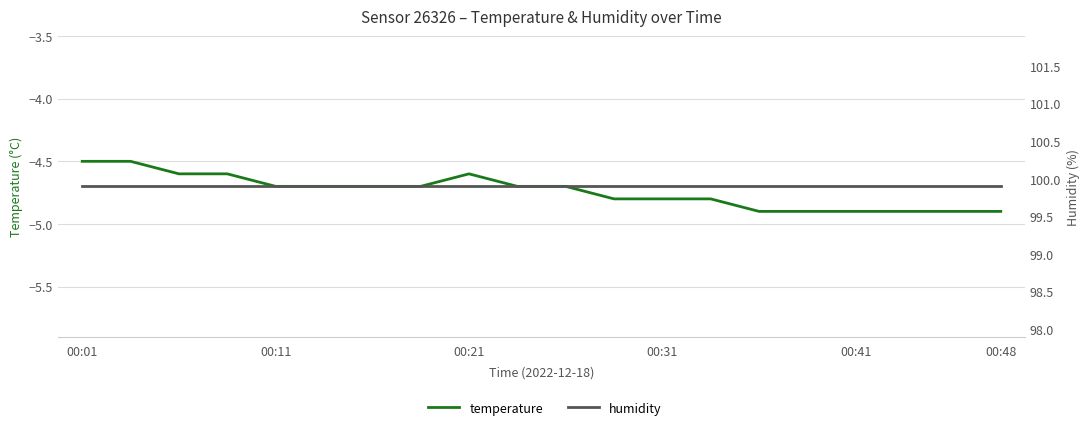

What is the value of the humidity point at the 15th from the left?

99.9